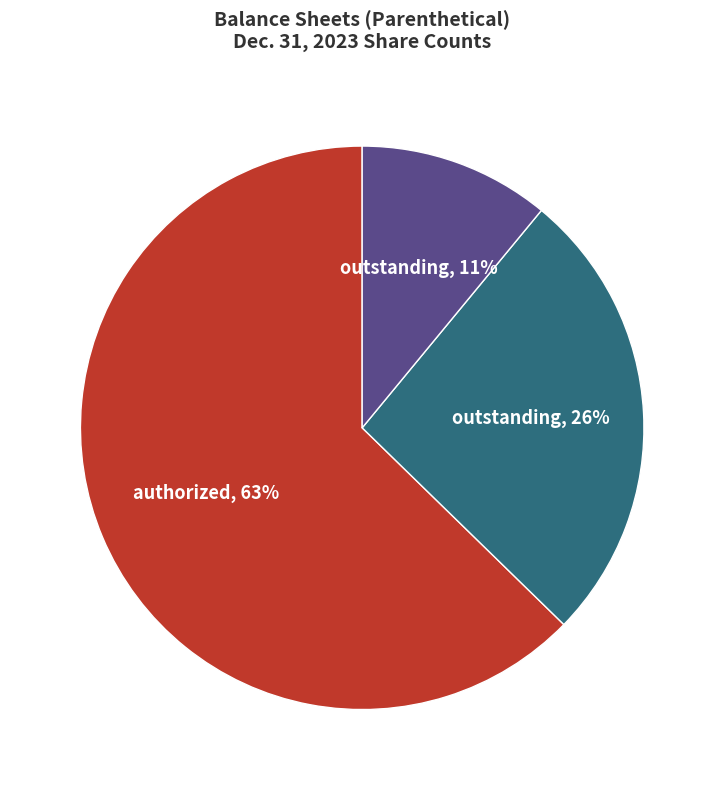

How many slices are in this pie chart?

3